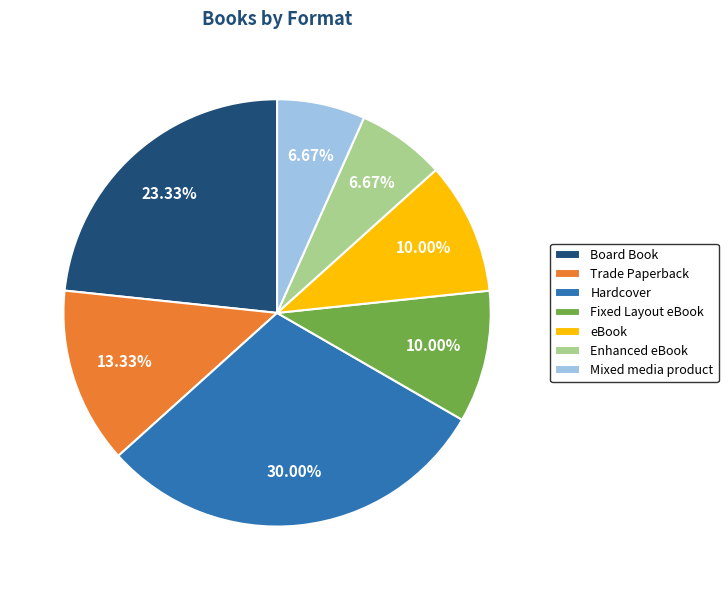

Is it true that Hardcover is 17% of the pie?

False